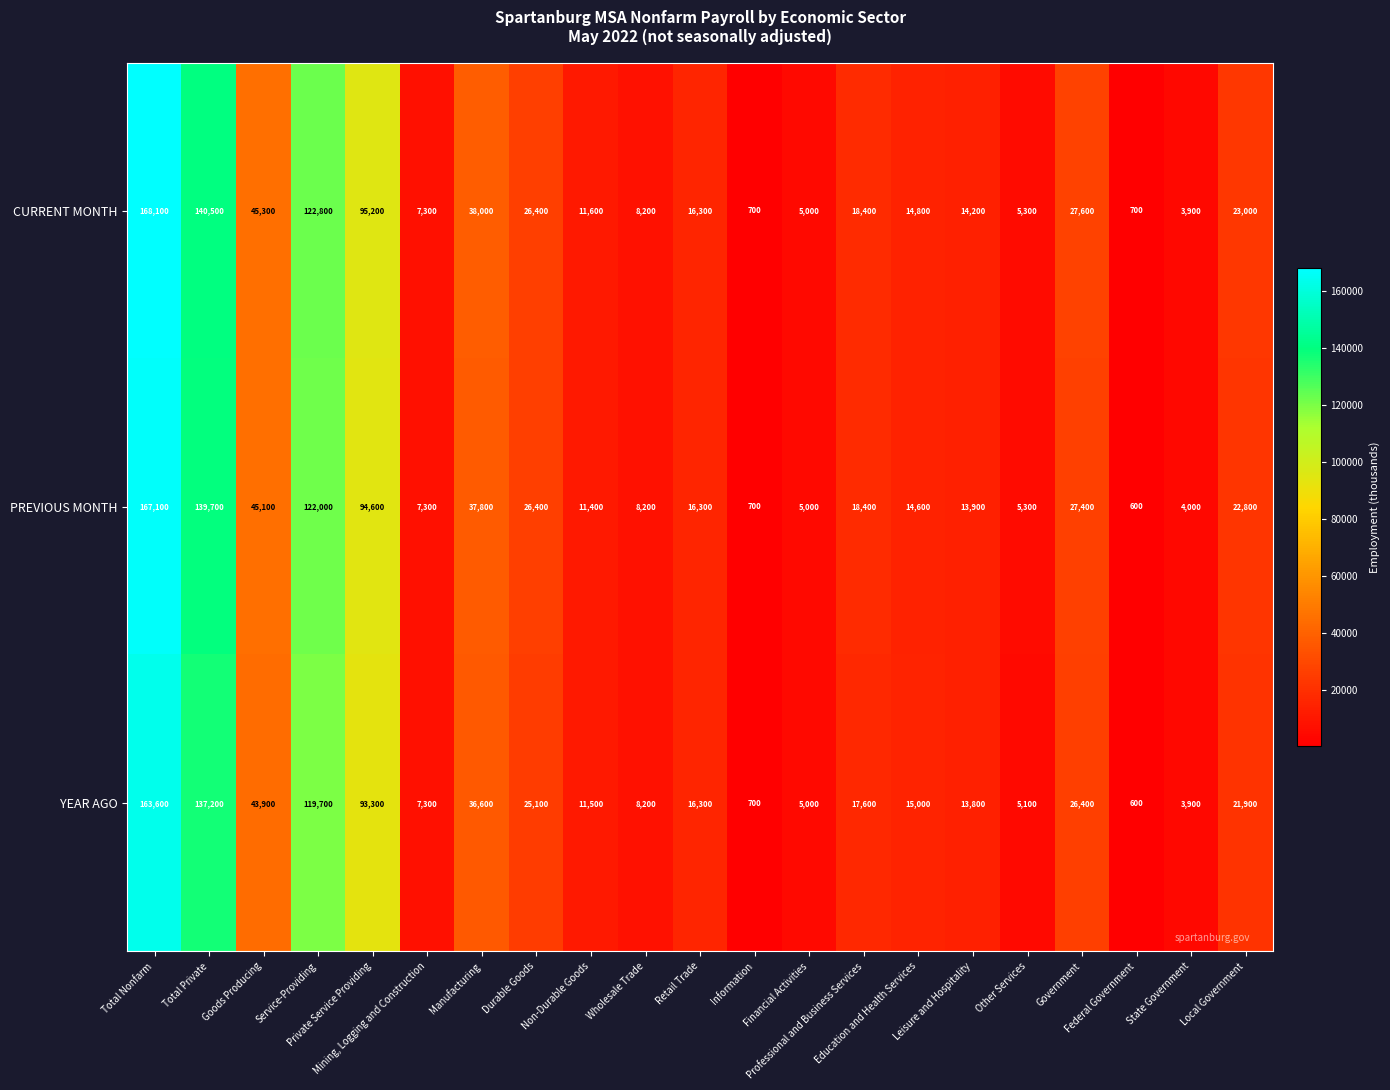

What is the difference between the maximum and minimum values in the PREVIOUS MONTH series?

166500